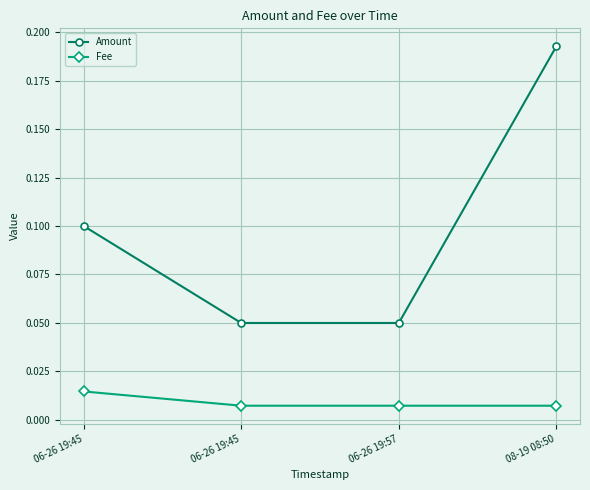

Between 06-26 19:45 and 06-26 19:45, which series saw the biggest shift?

Amount